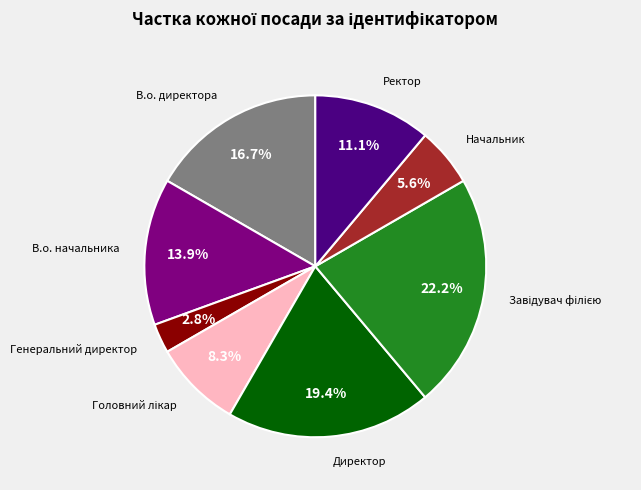

How many segments does this pie chart have?

8